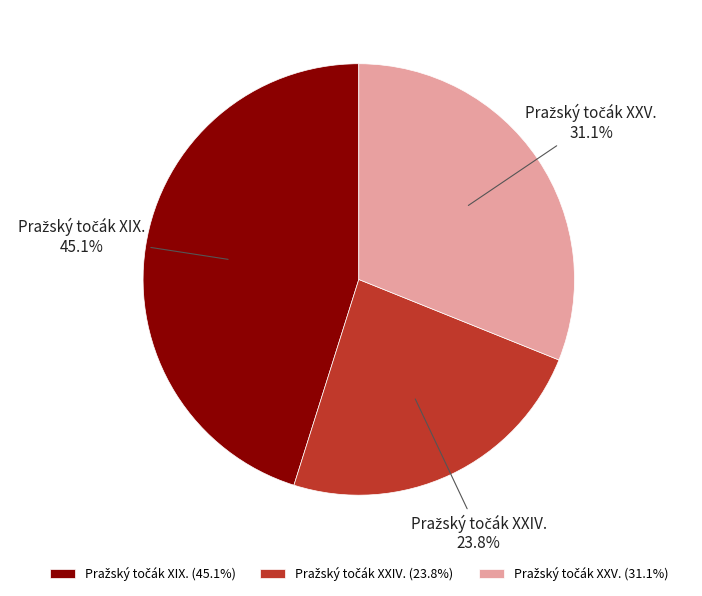

Does any single category account for the majority?

No